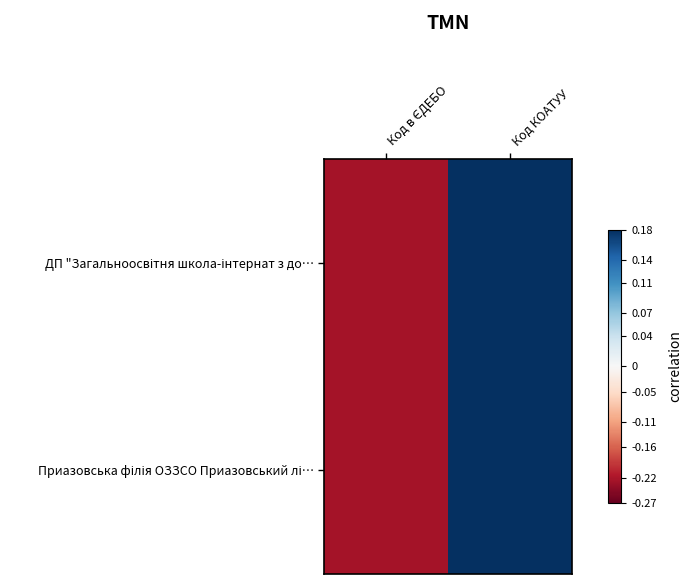

How many distinct data groups are displayed?

2